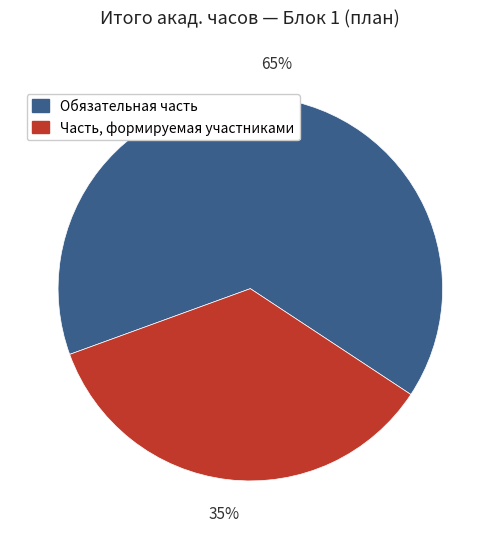

Do Часть, формируемая участниками and Обязательная часть together represent more than half of the pie?

Yes